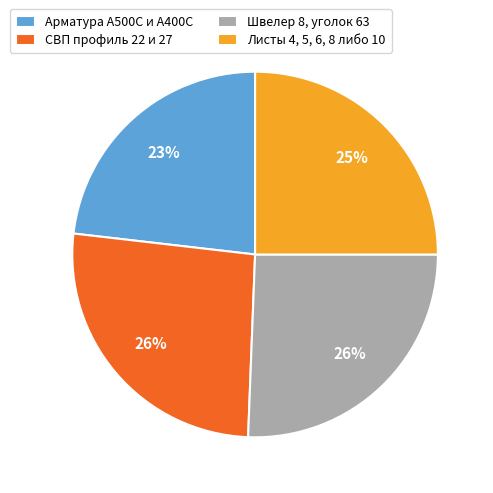

To the nearest percent, what is the difference between the largest and smallest slice percentages?

3%